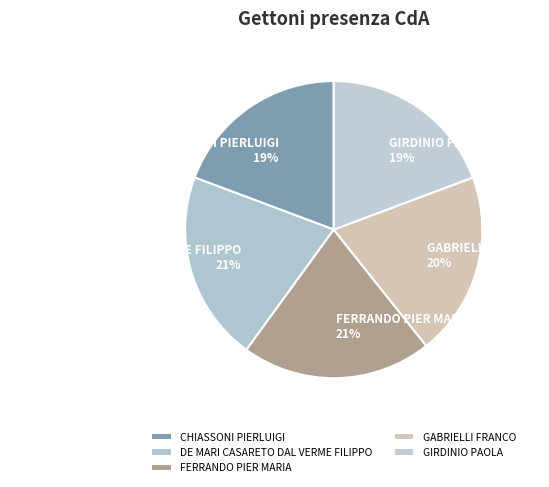

To the nearest percent, what is the average slice percentage?

20%